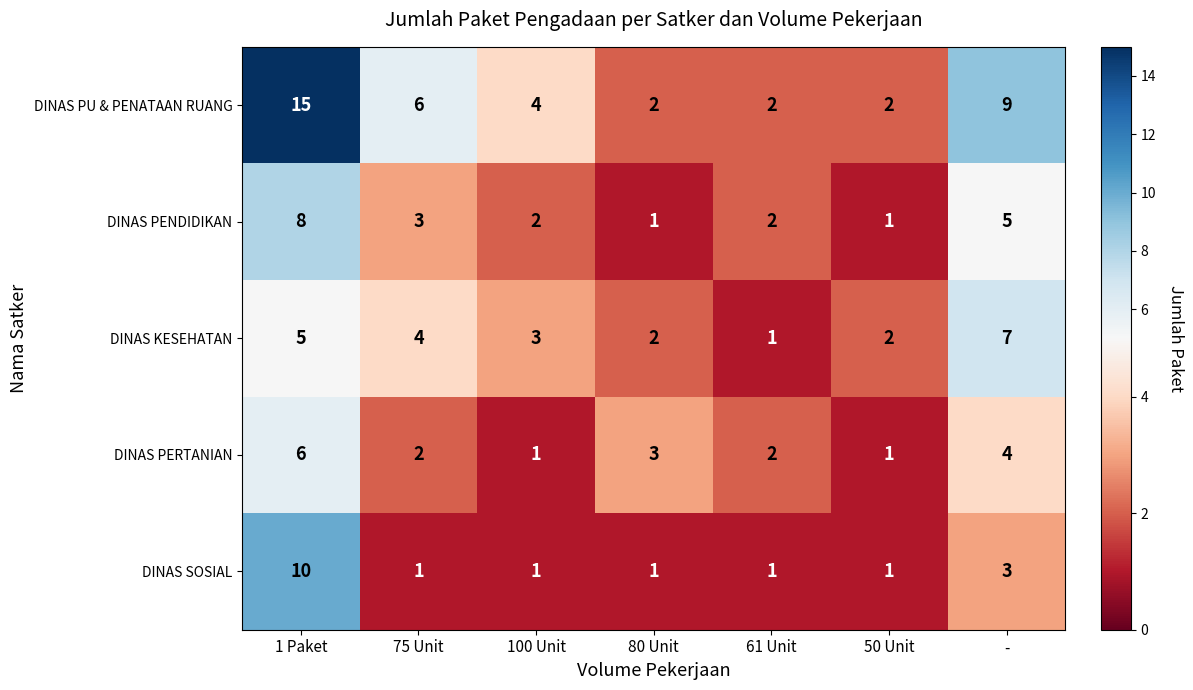

At which label is DINAS PERTANIAN closest to 3?

80 Unit